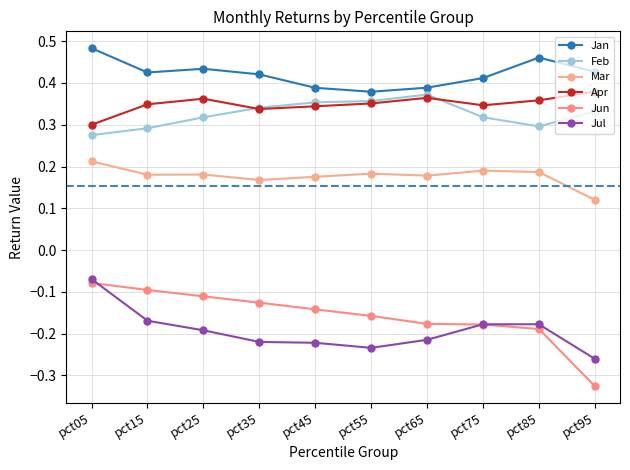

Read the Jul value at pct85.

-0.2